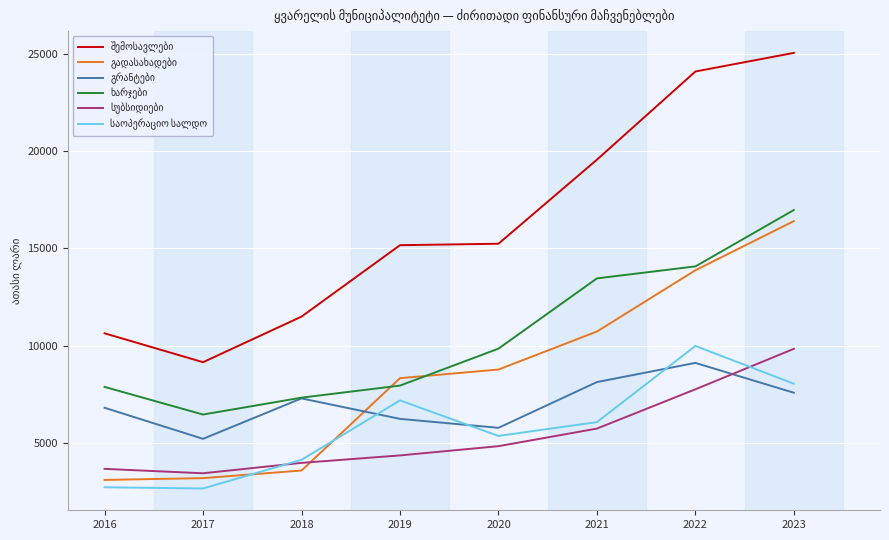

What is the total value across all series at 2020?

49934.0